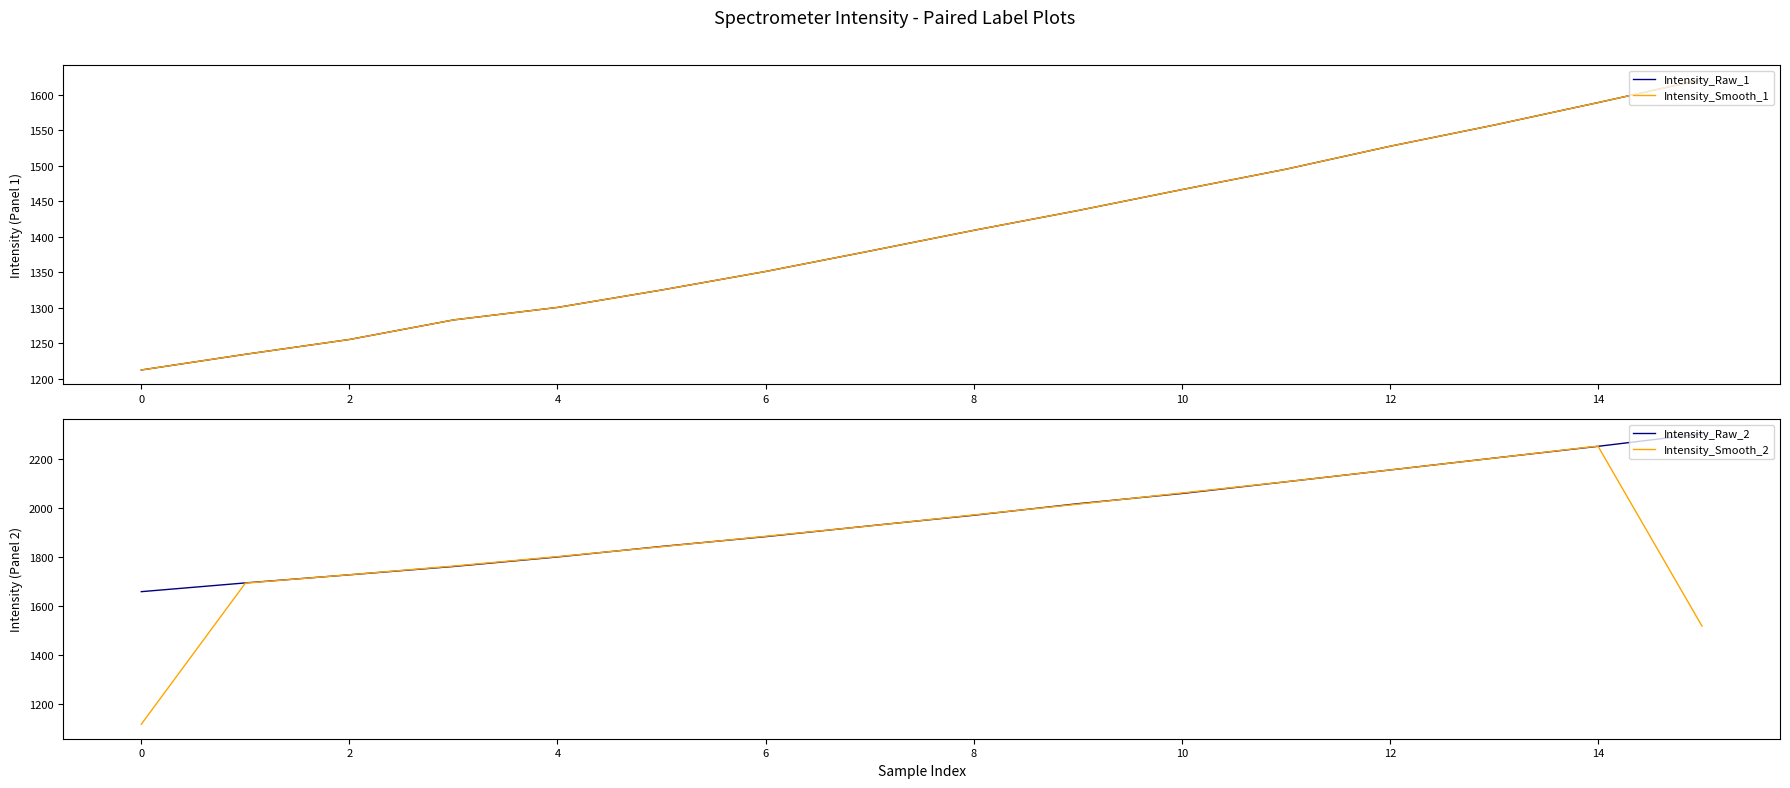

How many categories are shown in the chart?

16